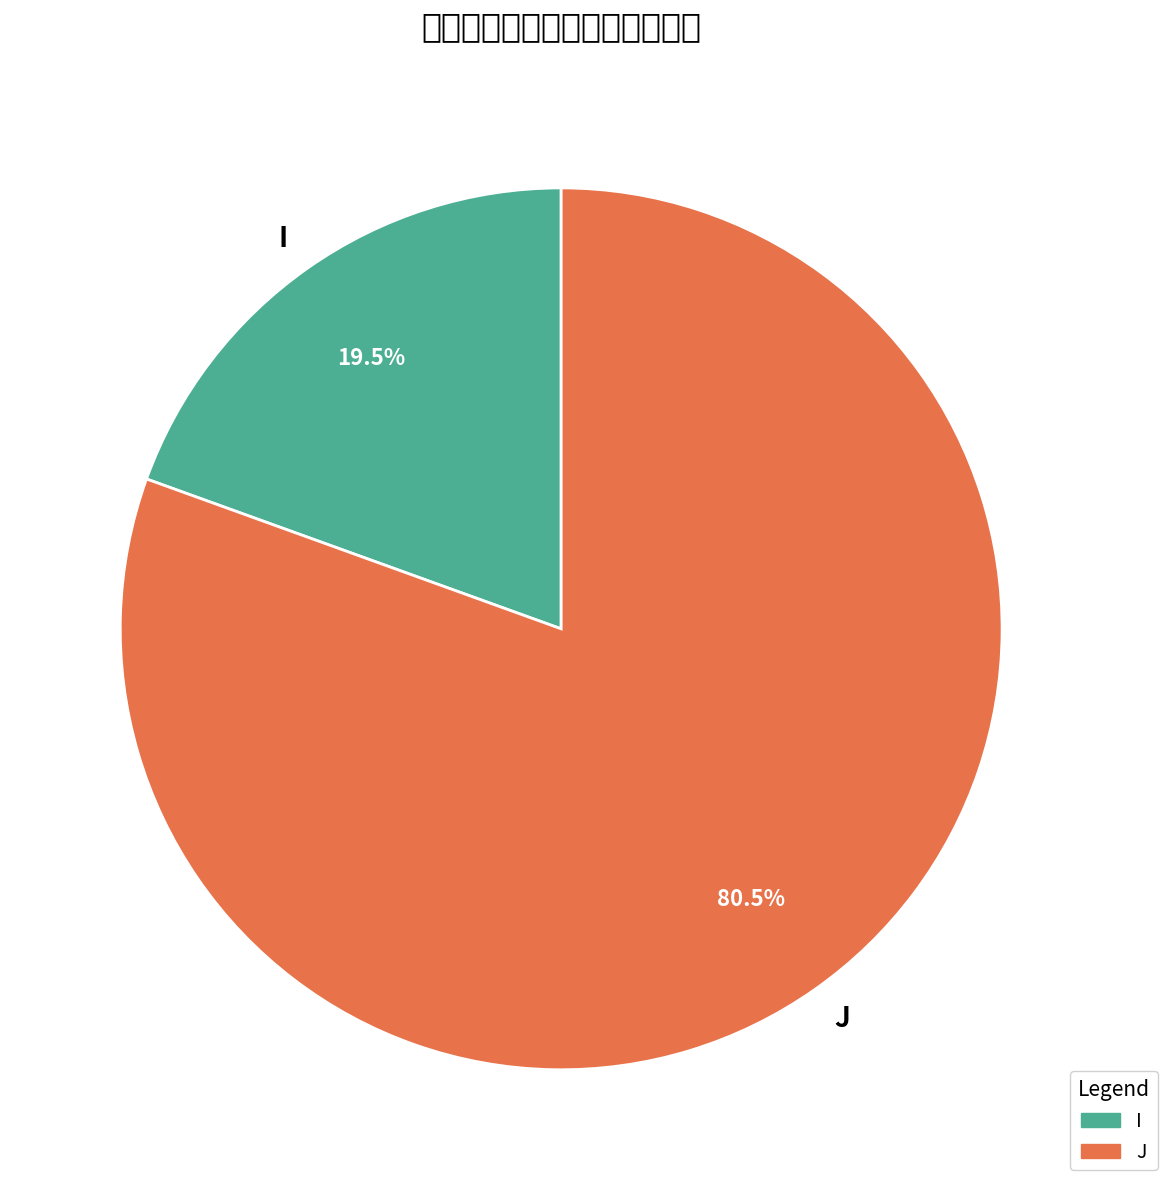

Count the number of slices in the pie.

2